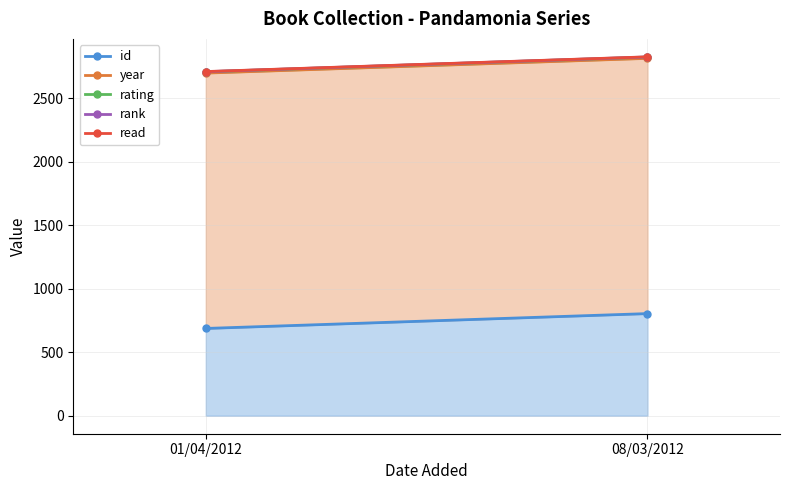

List the labels in order of id value, largest first.

08/03/2012, 01/04/2012